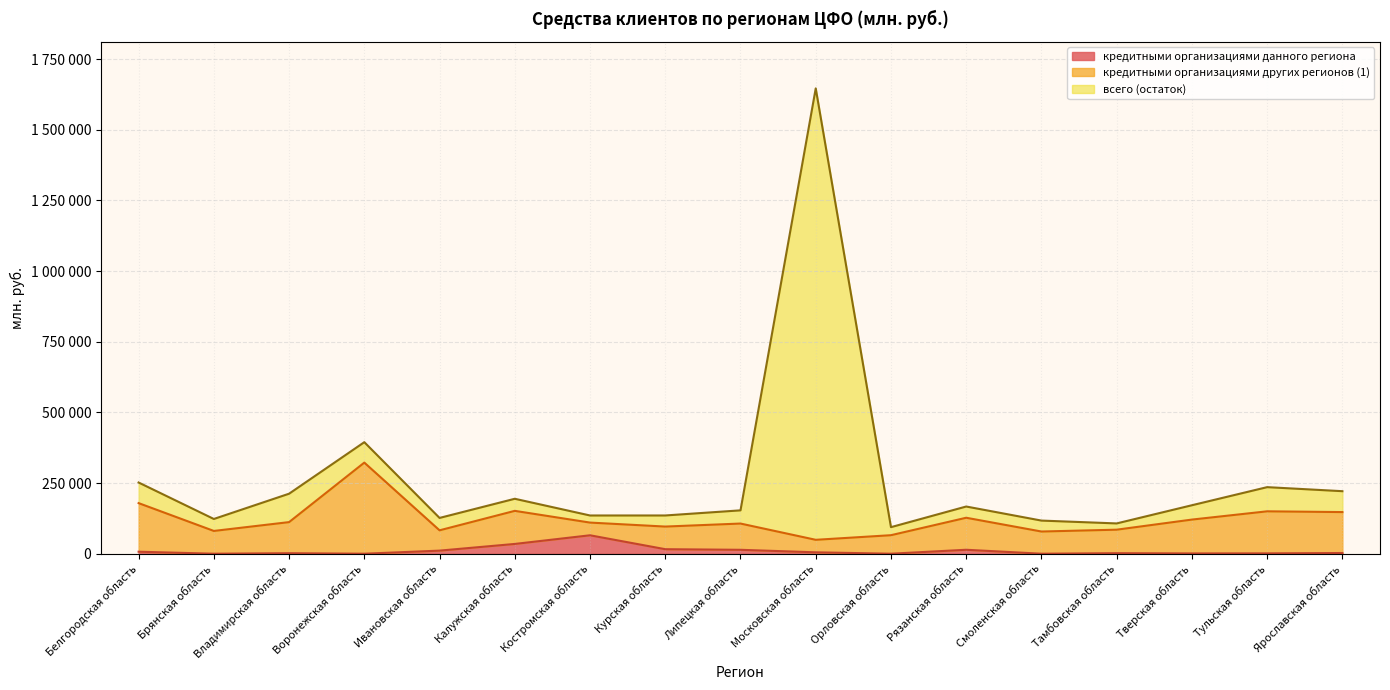

Count the number of categories in the chart.

17